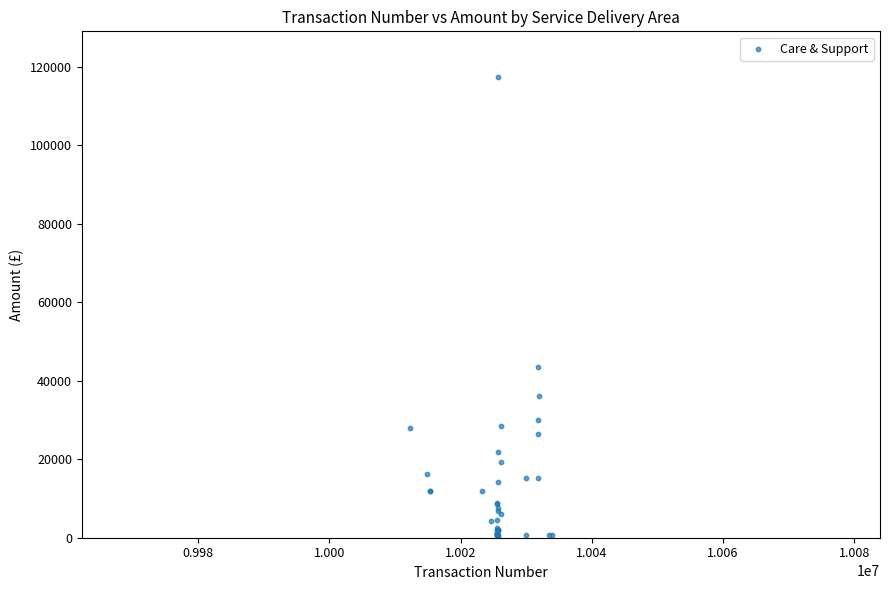

What Y value in the scatter plot is closest to 58906?

43390.8